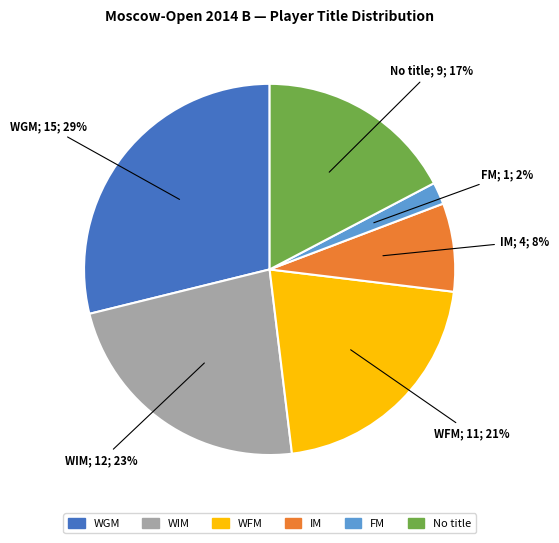

To the nearest percent, what is the average slice percentage?

17%